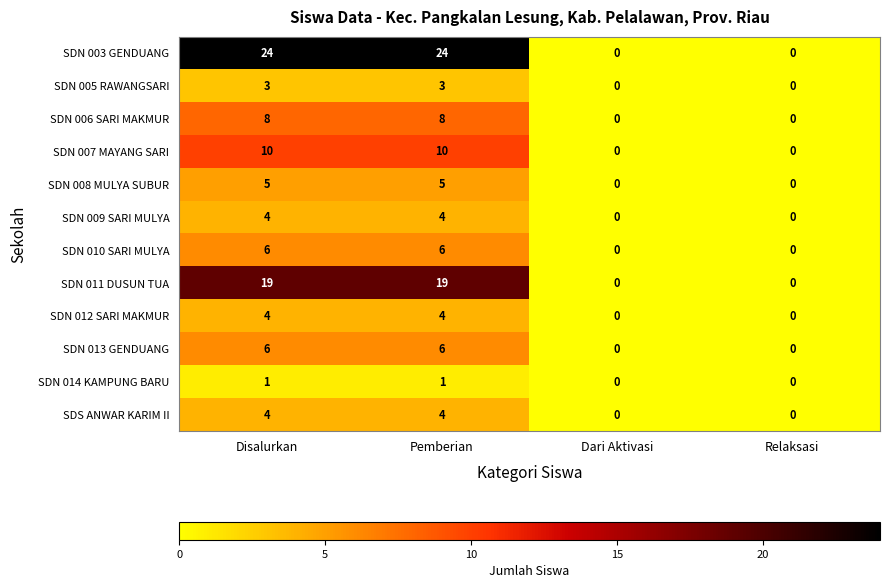

Count the number of categories in the chart.

4